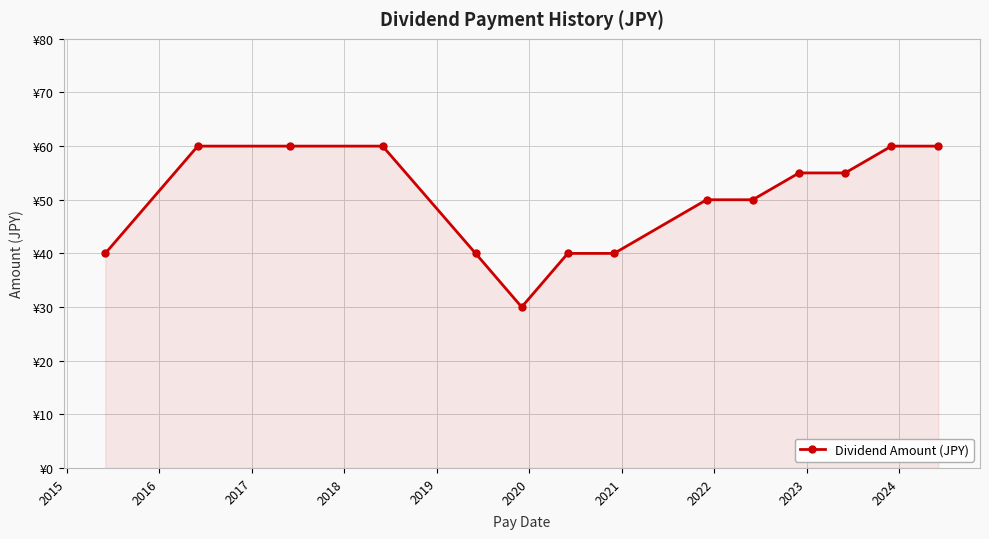

Does the chart have visible grid lines?

Yes